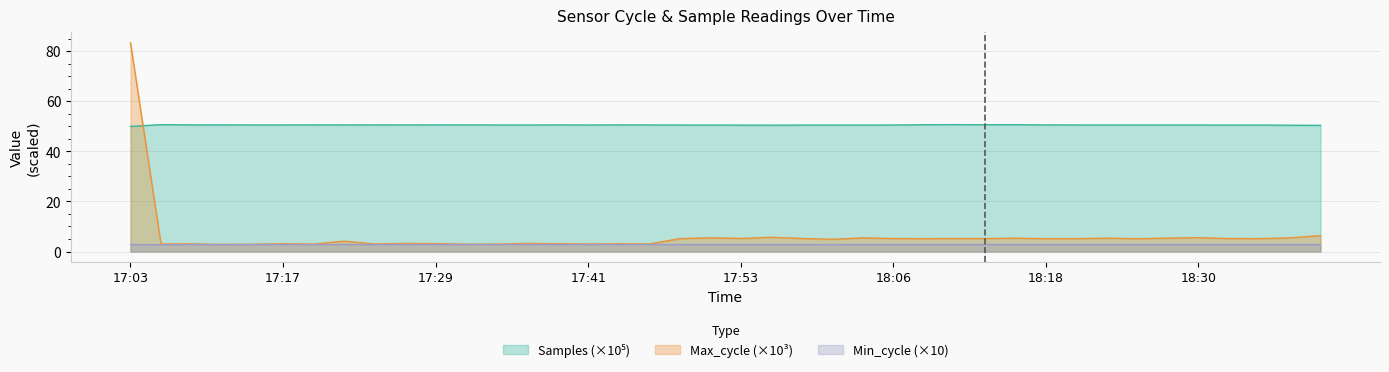

What is the spread (max minus min) of values at 17:36?

47.7